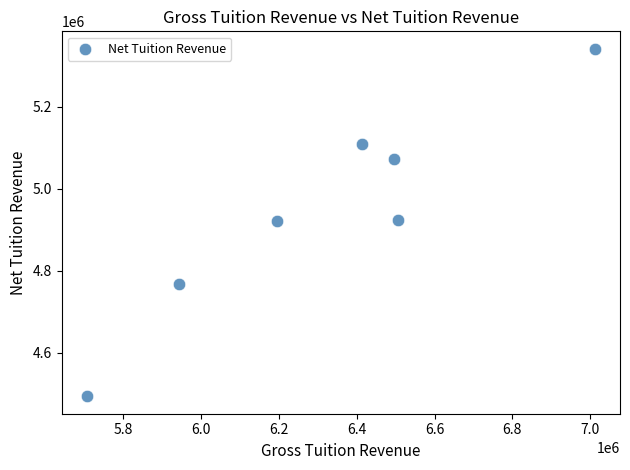

What is the average X value?

6324076